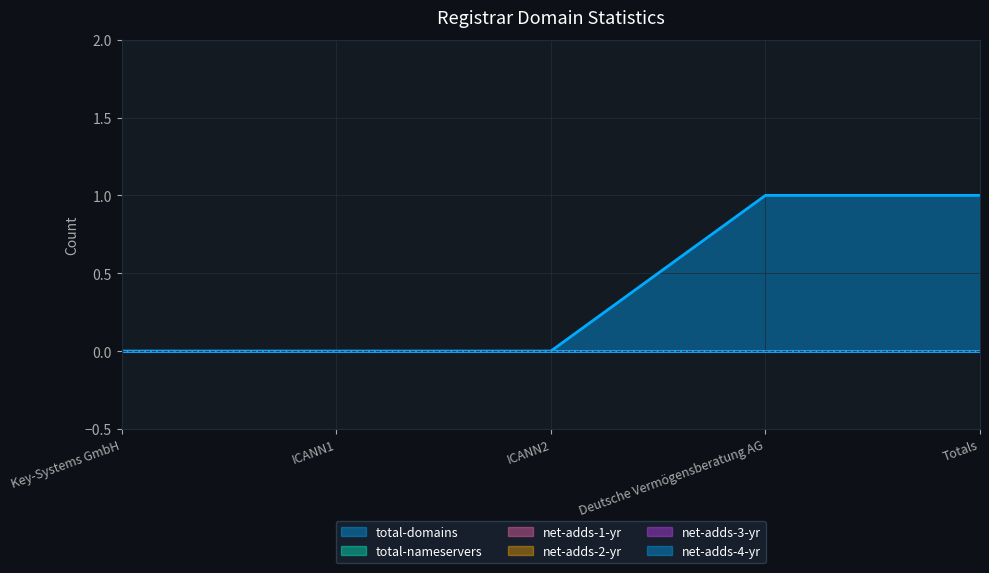

Is it true that net-adds-1-yr equals 0 at Key-Systems GmbH?

True